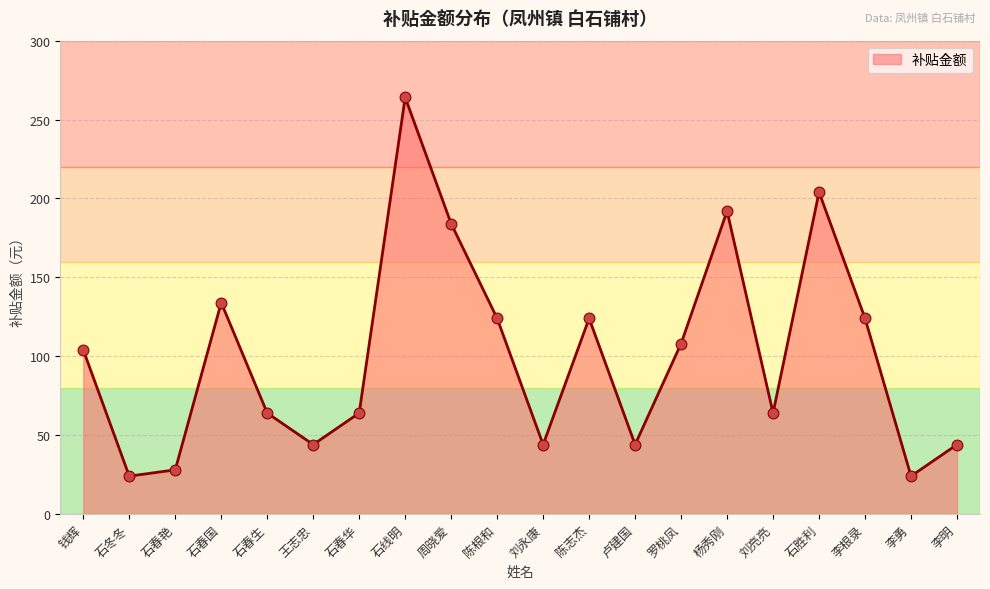

Between 陈志杰 and 王志忠, which is larger?

陈志杰